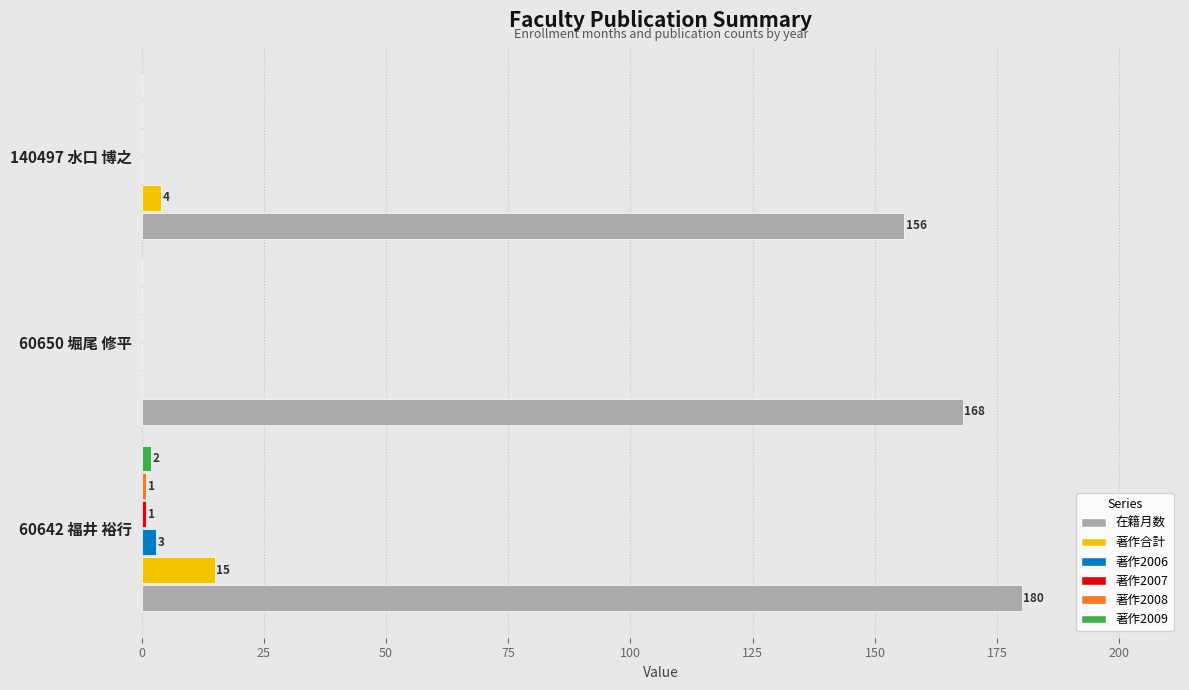

Which series has the largest range (max minus min)?

在籍月数